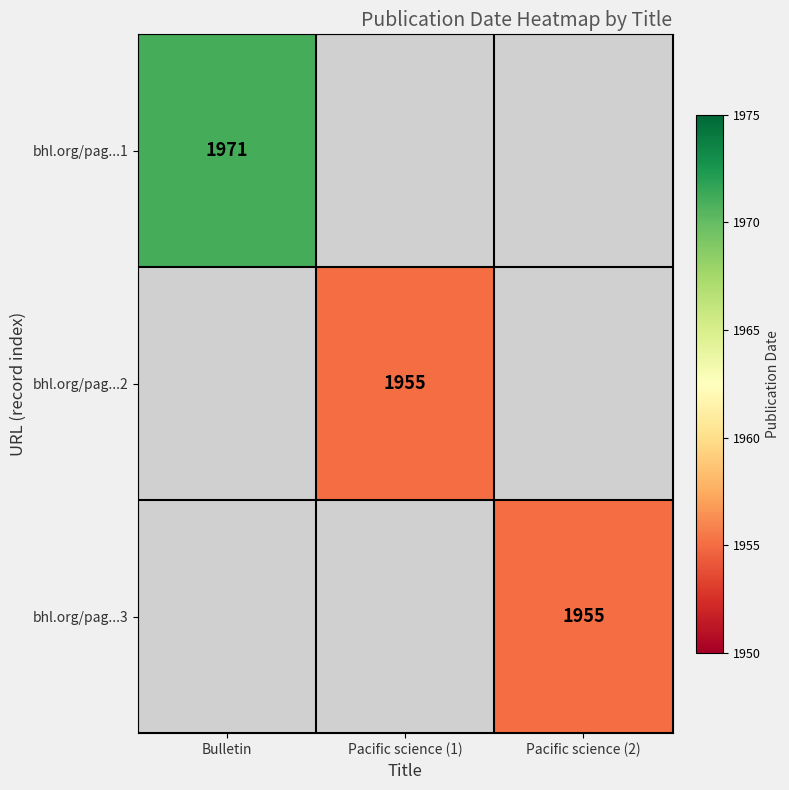

The bhl.org/pag...3 series shows 1955 at Pacific science (2). True or false?

True